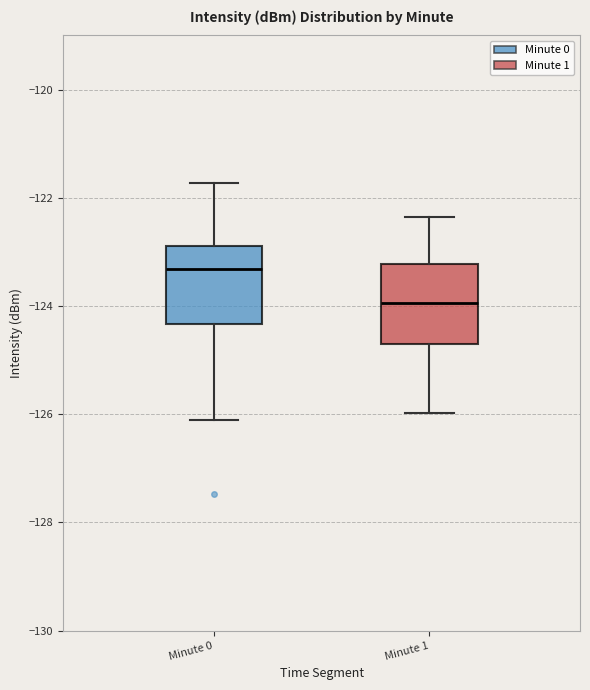

Reading left to right, transcribe this box plot: for each box, give where its median line is, the range the box spans, and where its two whiskers end, as read against the y-axis. The values are not printed on the chart, so give them approximately, as read against the axis.

Minute 0: median -123.4, box -124.4 to -122.8, whiskers -126.2 to -121.8
Minute 1: median -124.0, box -124.6 to -123.2, whiskers -126.0 to -122.4